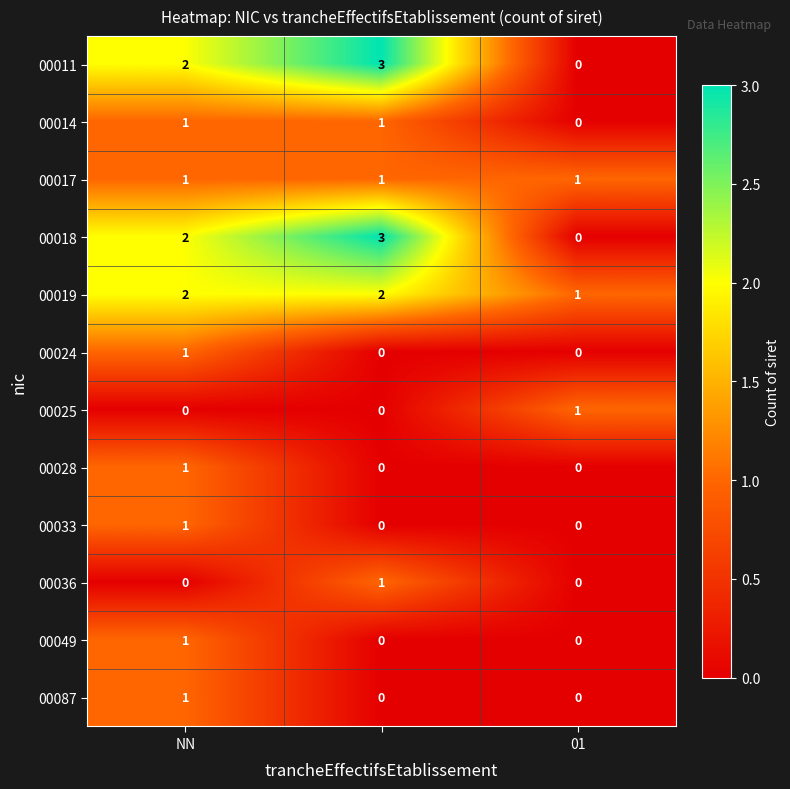

What is the greatest value displayed?

3